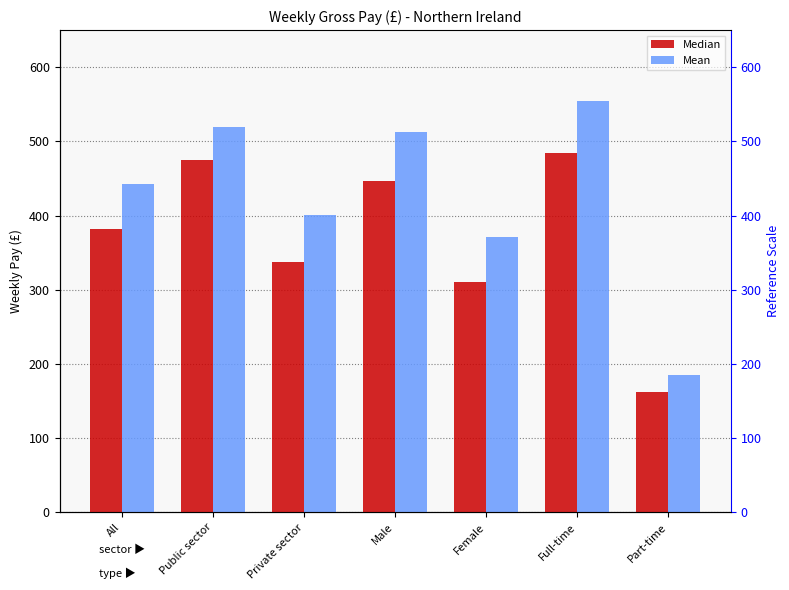

Is the value of Median at Private sector greater than the value of Mean at Part-time?

Yes